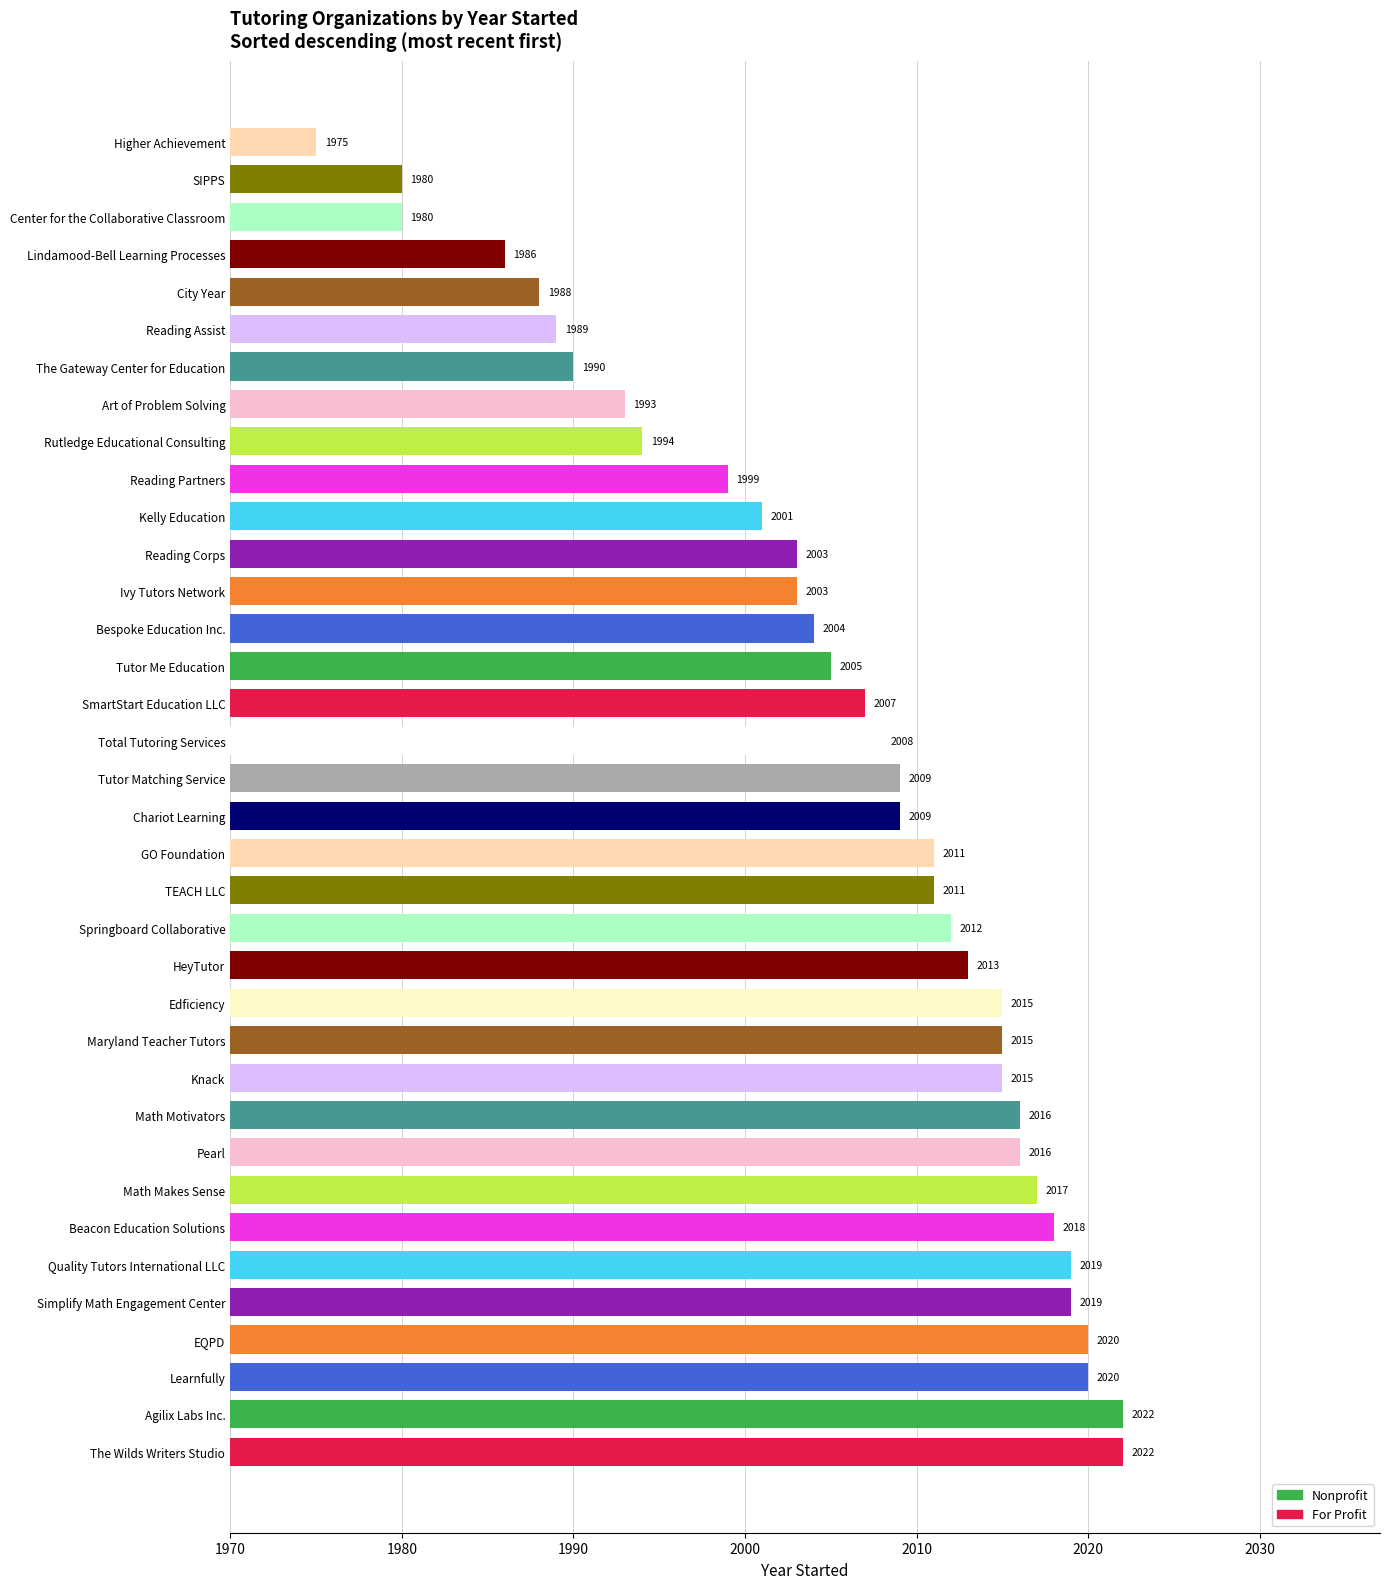

Reading bottom to top, transcribe all the data shown in this chart.

The Wilds Writers Studio=2022	Agilix Labs Inc.=2022	Learnfully=2020	EQPD=2020	Simplify Math Engagement Center=2019	Quality Tutors International LLC=2019	Beacon Education Solutions=2018	Math Makes Sense=2017	Pearl=2016	Math Motivators=2016	Knack=2015	Maryland Teacher Tutors=2015	Edficiency=2015	HeyTutor=2013	Springboard Collaborative=2012	TEACH LLC=2011	GO Foundation=2011	Chariot Learning=2009	Tutor Matching Service=2009	Total Tutoring Services=2008	SmartStart Education LLC=2007	Tutor Me Education=2005	Bespoke Education Inc.=2004	Ivy Tutors Network=2003	Reading Corps=2003	Kelly Education=2001	Reading Partners=1999	Rutledge Educational Consulting=1994	Art of Problem Solving=1993	The Gateway Center for Education=1990	Reading Assist=1989	City Year=1988	Lindamood-Bell Learning Processes=1986	Center for the Collaborative Classroom=1980	SIPPS=1980	Higher Achievement=1975